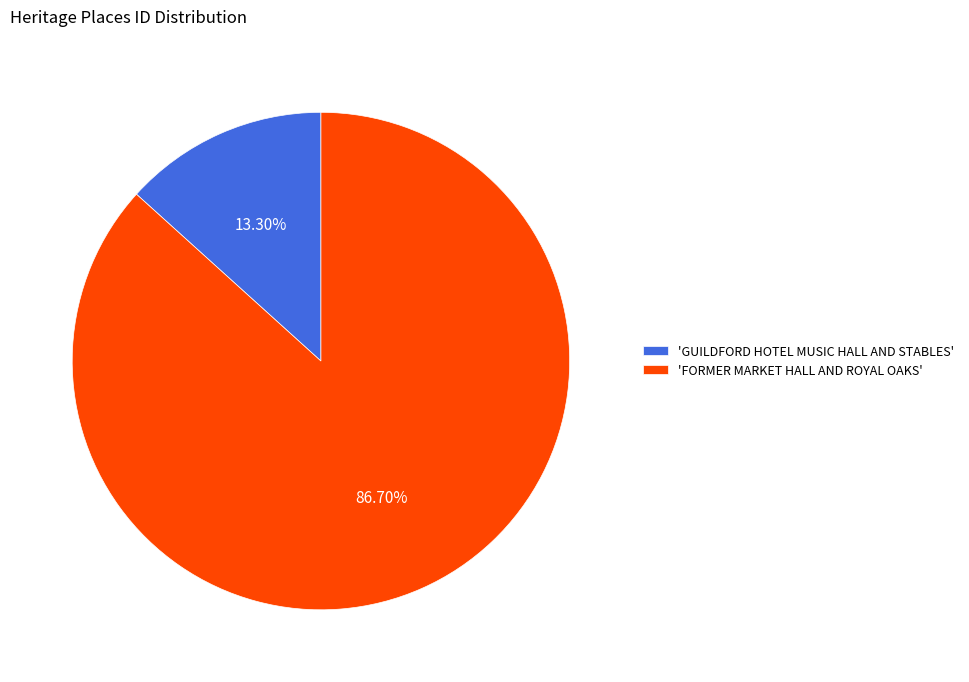

How many slices are in this pie chart?

2